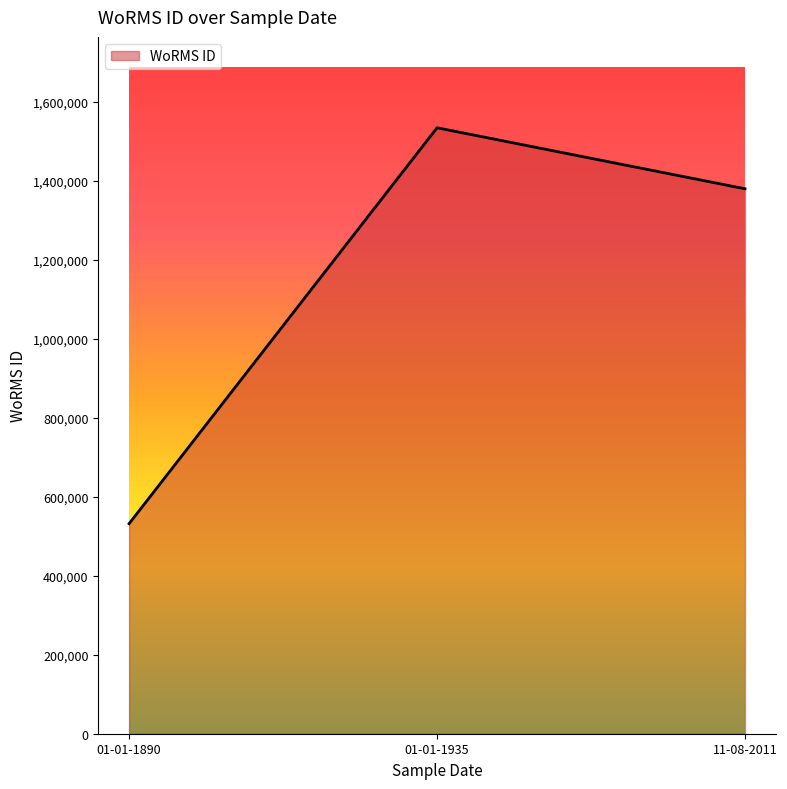

At which category does the chart reach its peak across all series?

01-01-1935